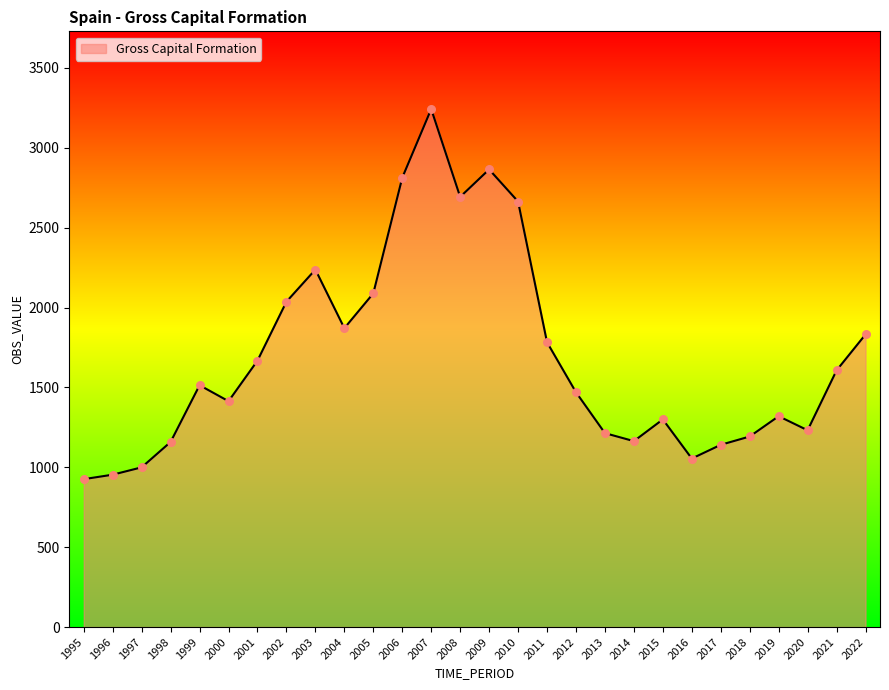

Approximately how many times larger is the value at 2015 compared to 2019?

1.0